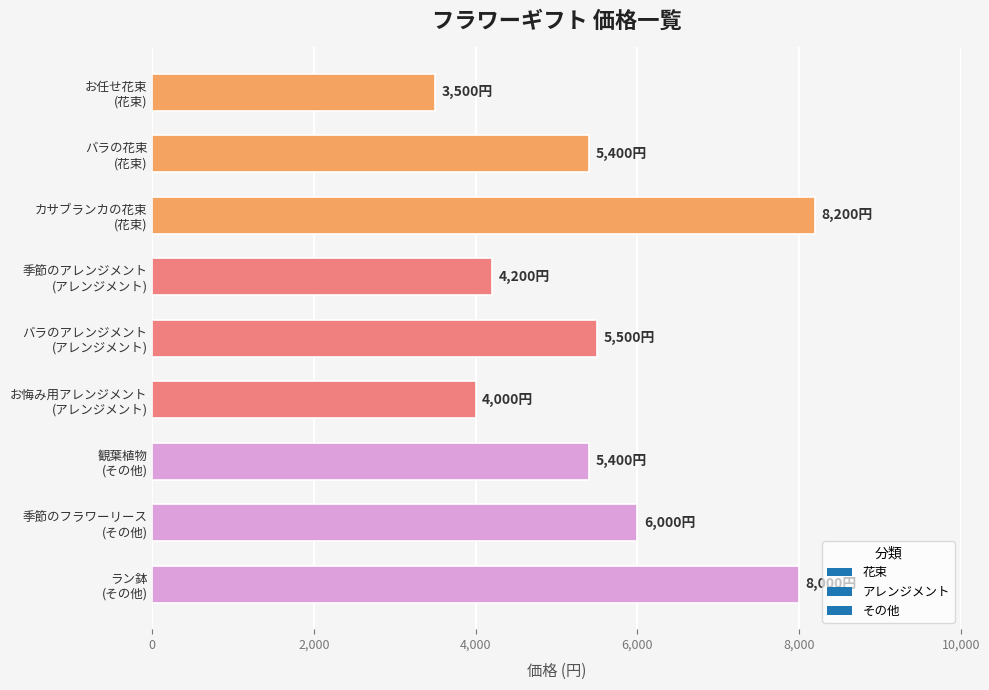

What is the value of the 4th bar from the top?

4200